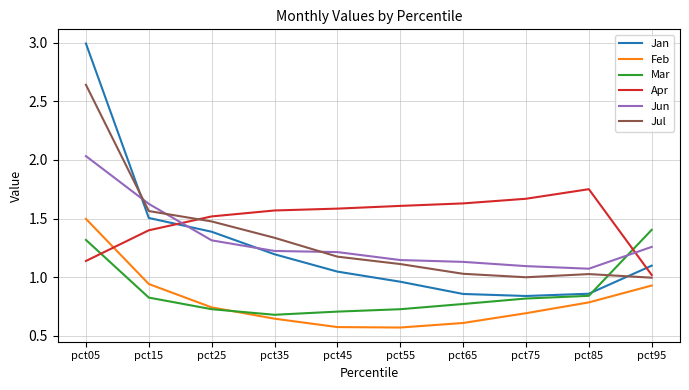

Is the value of Jun at pct75 greater than the value of Feb at pct25?

Yes